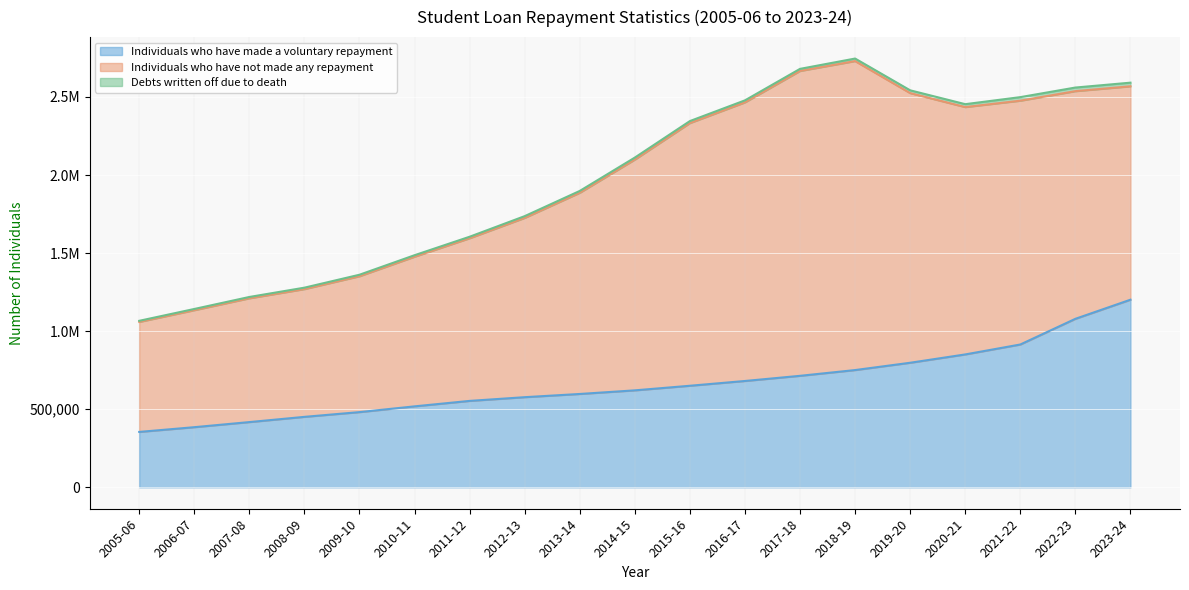

What position from the left is 2008-09?

4